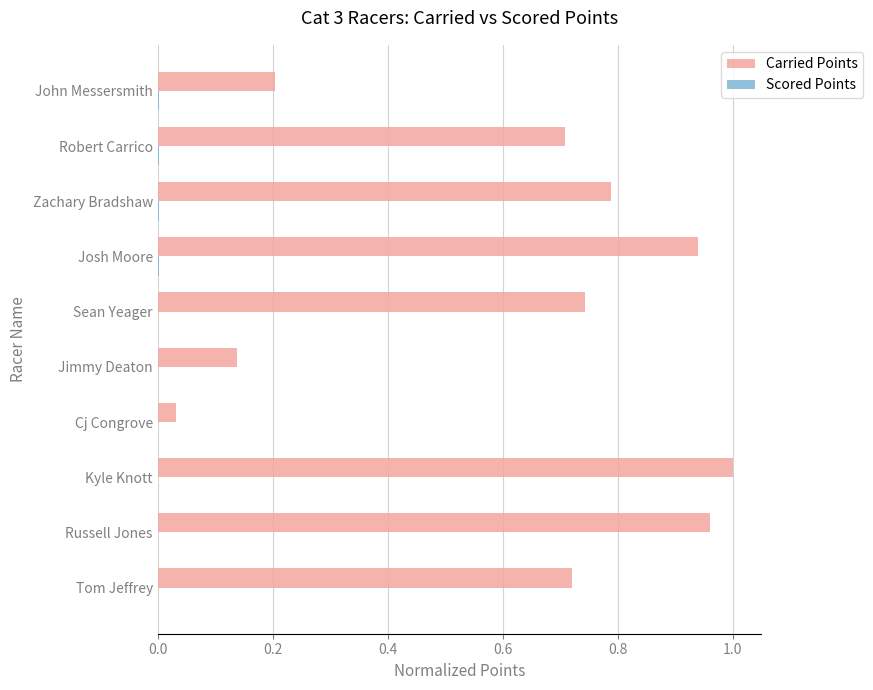

Which series changed the most between Russell Jones and Zachary Bradshaw?

Carried Points